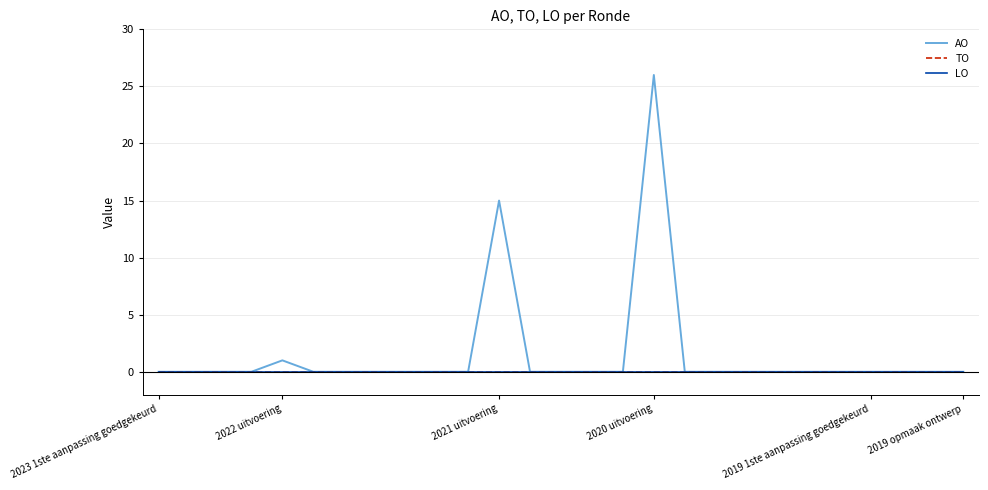

Does the chart have visible grid lines?

Yes